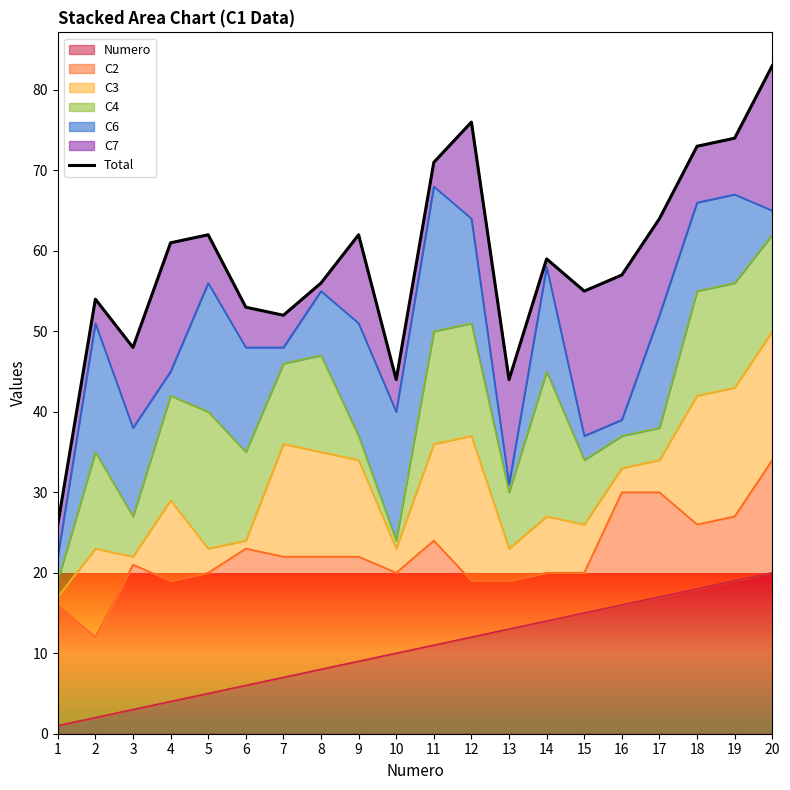

Which label corresponds to the smallest value in the chart?

1